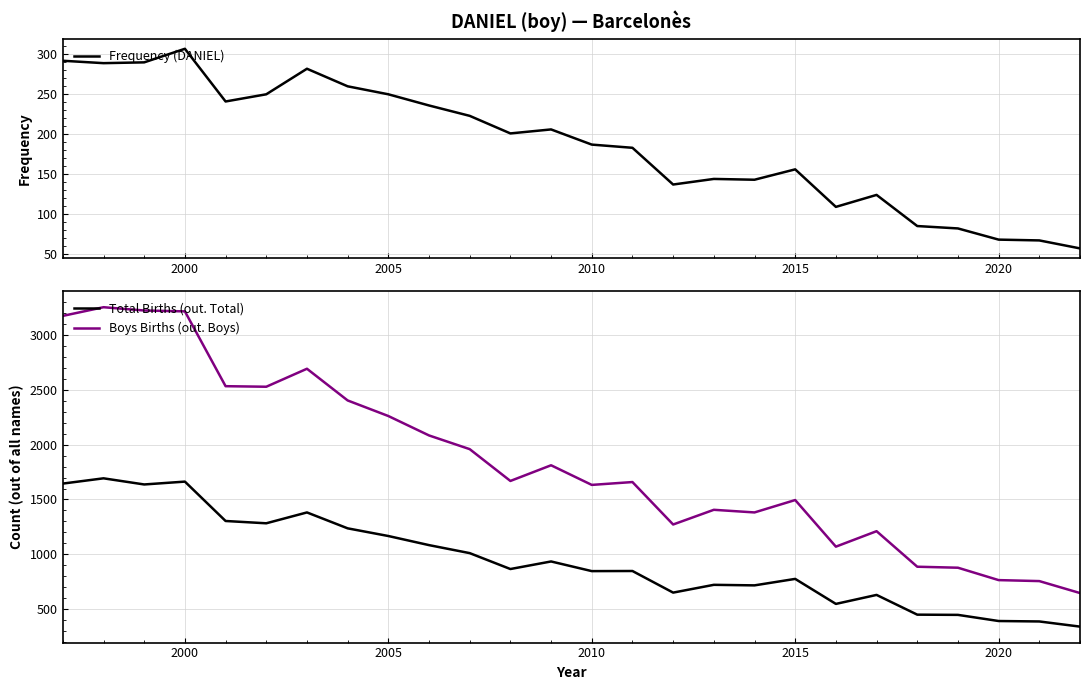

Does the chart have visible grid lines?

Yes